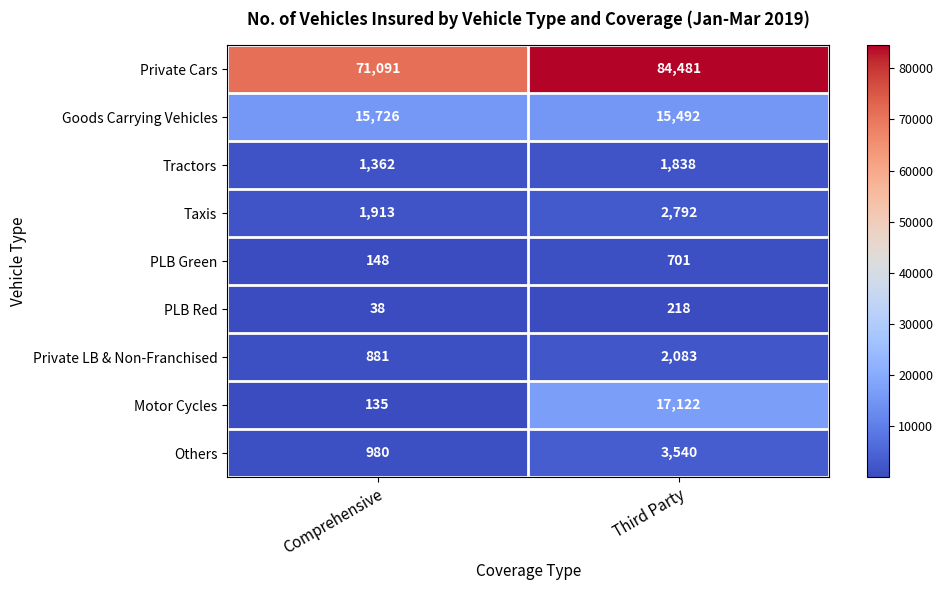

At which category is the sum across all series the highest?

Third Party